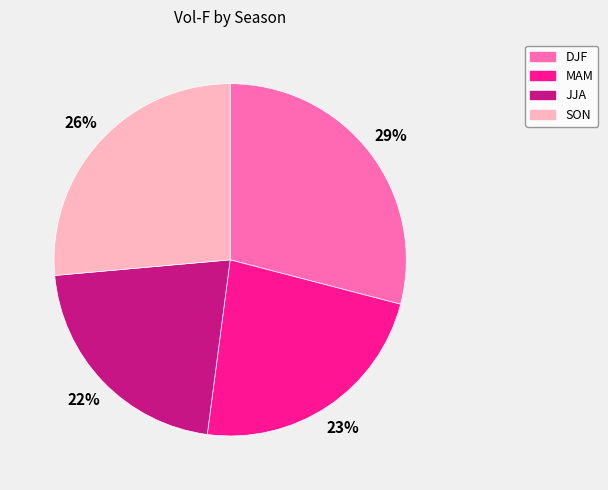

To the nearest percent, what is the difference between the DJF and SON slice percentages?

3%